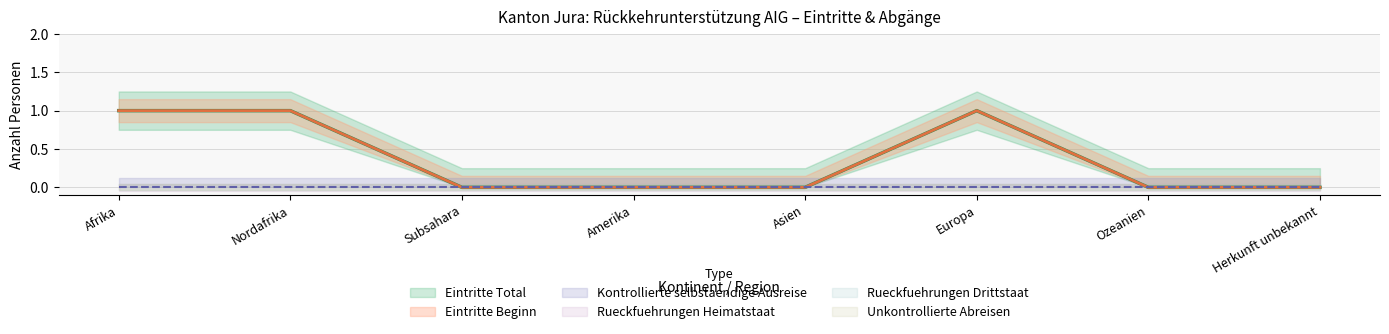

Which category has the highest value in the Rueckfuehrungen Drittstaat series?

Afrika